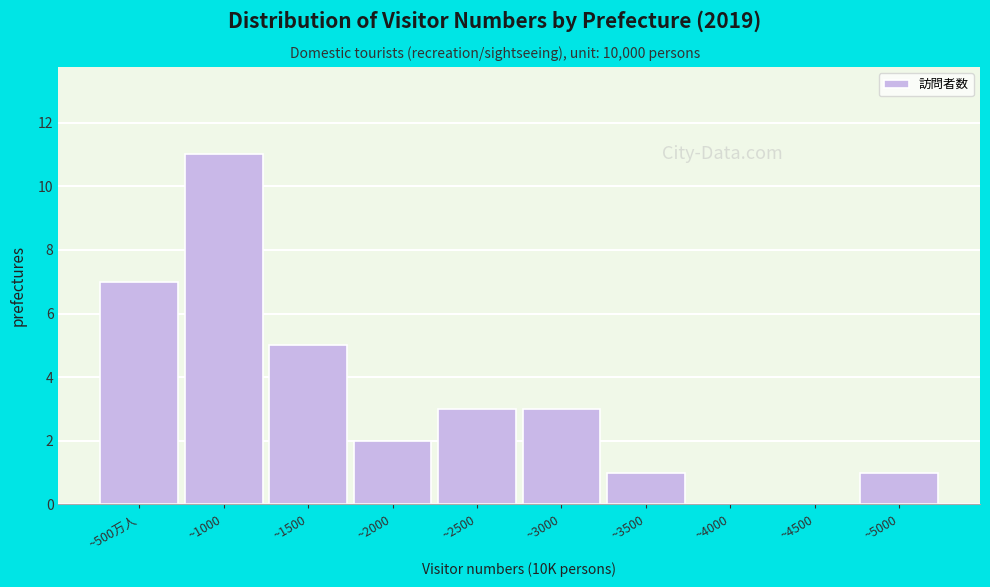

Reading left to right, what are all the values shown in this chart?

~500万人=7	~1000=11	~1500=5	~2000=2	~2500=3	~3000=3	~3500=1	~4000=0	~4500=0	~5000=1